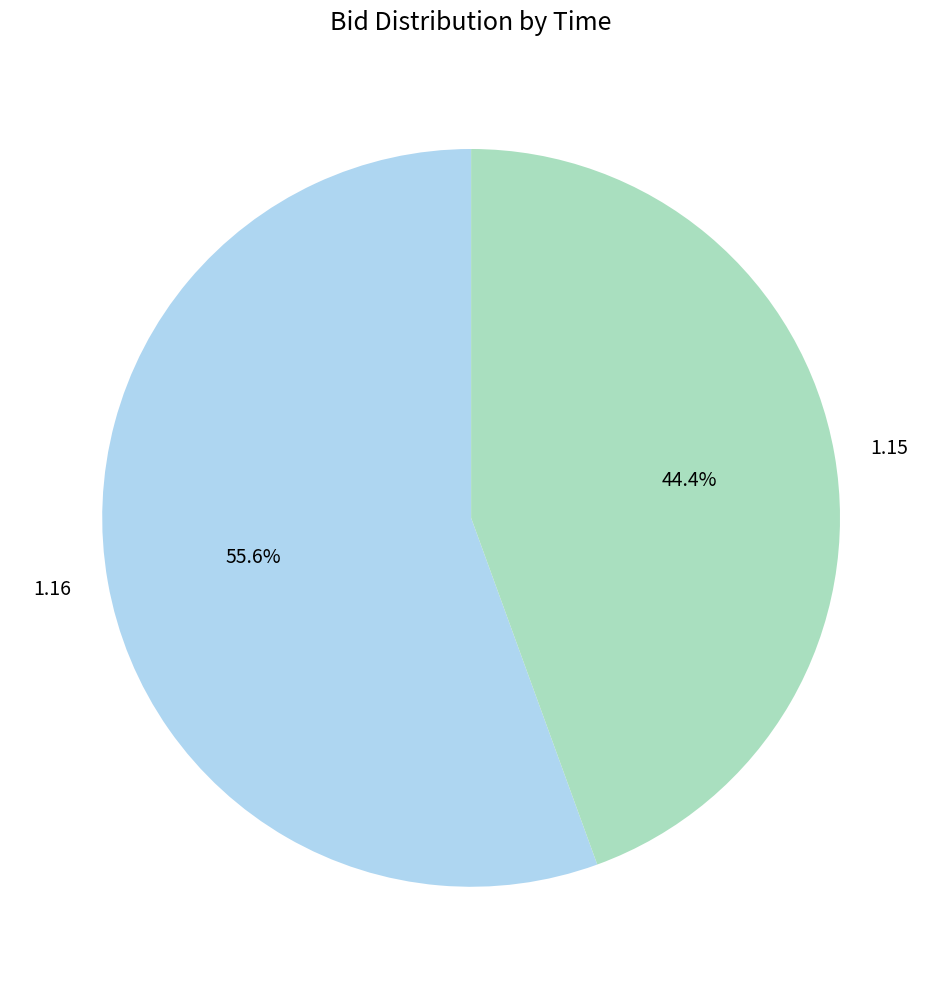

Does any single category account for the majority?

Yes